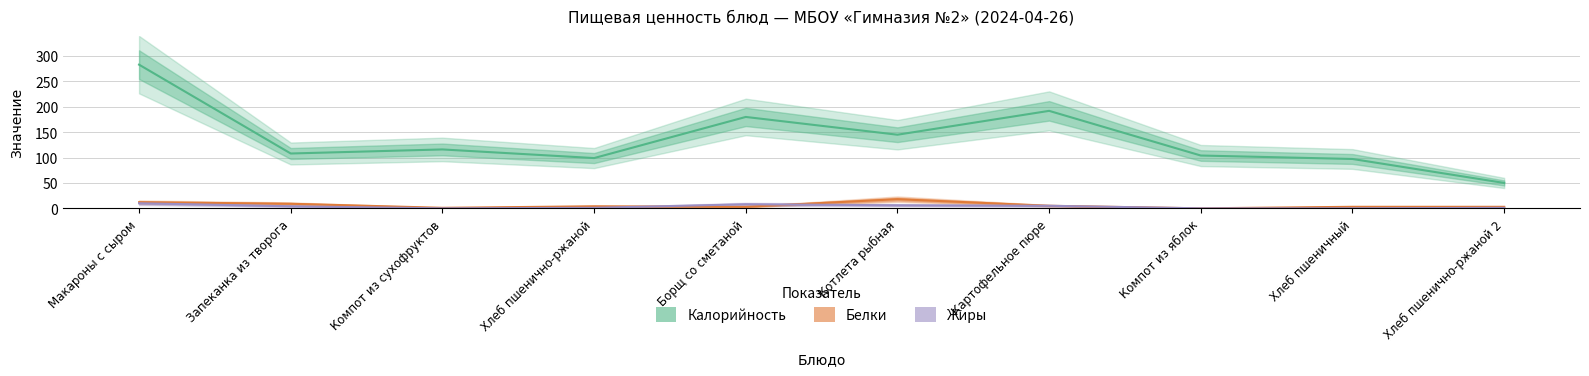

Between Компот из сухофруктов and Хлеб пшенично-ржаной, which series saw the biggest shift?

Калорийность